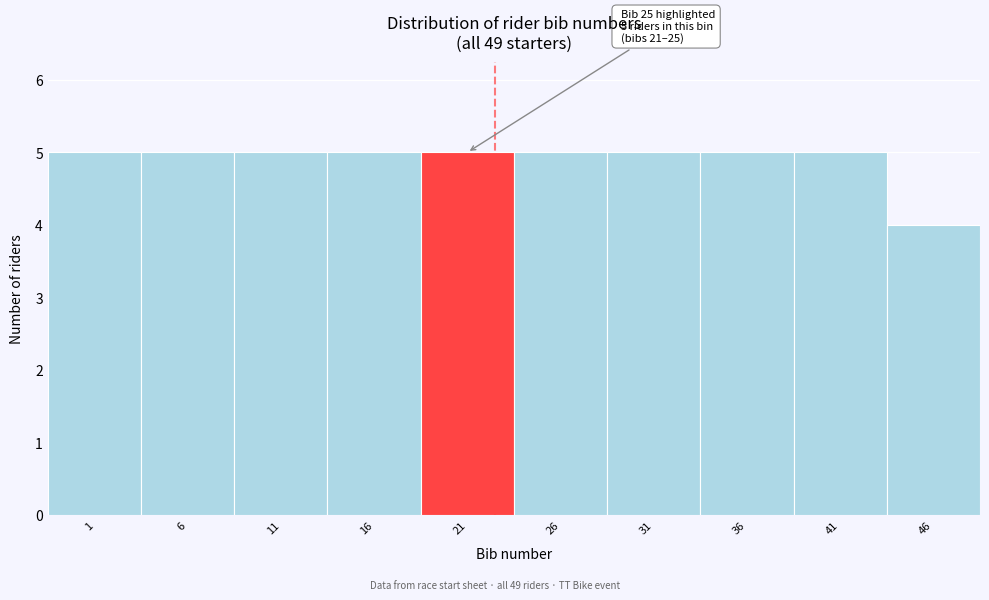

Reading left to right, extract all data points from this chart.

5	5	5	5	5	5	5	5	5	4